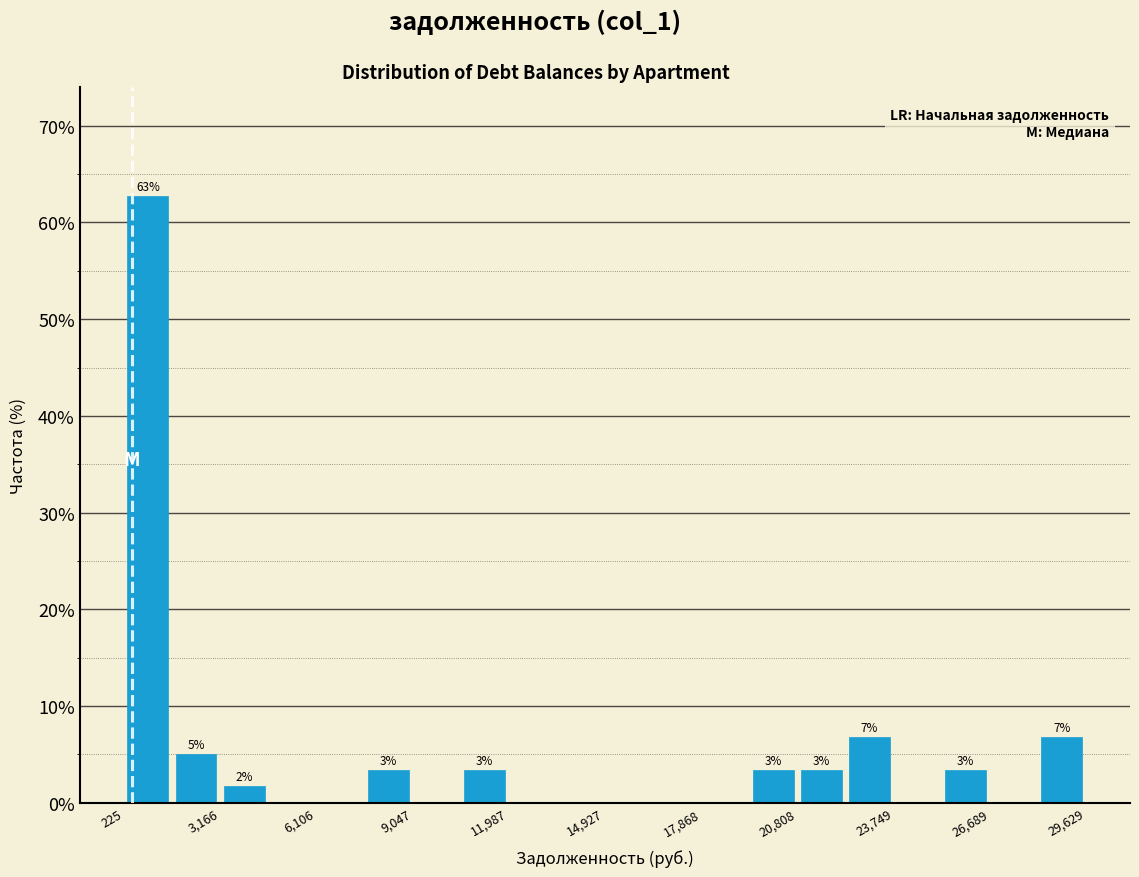

Around what value on the x-axis is the tallest bar? Give the approximate position of its centre, as read against the axis.

1000